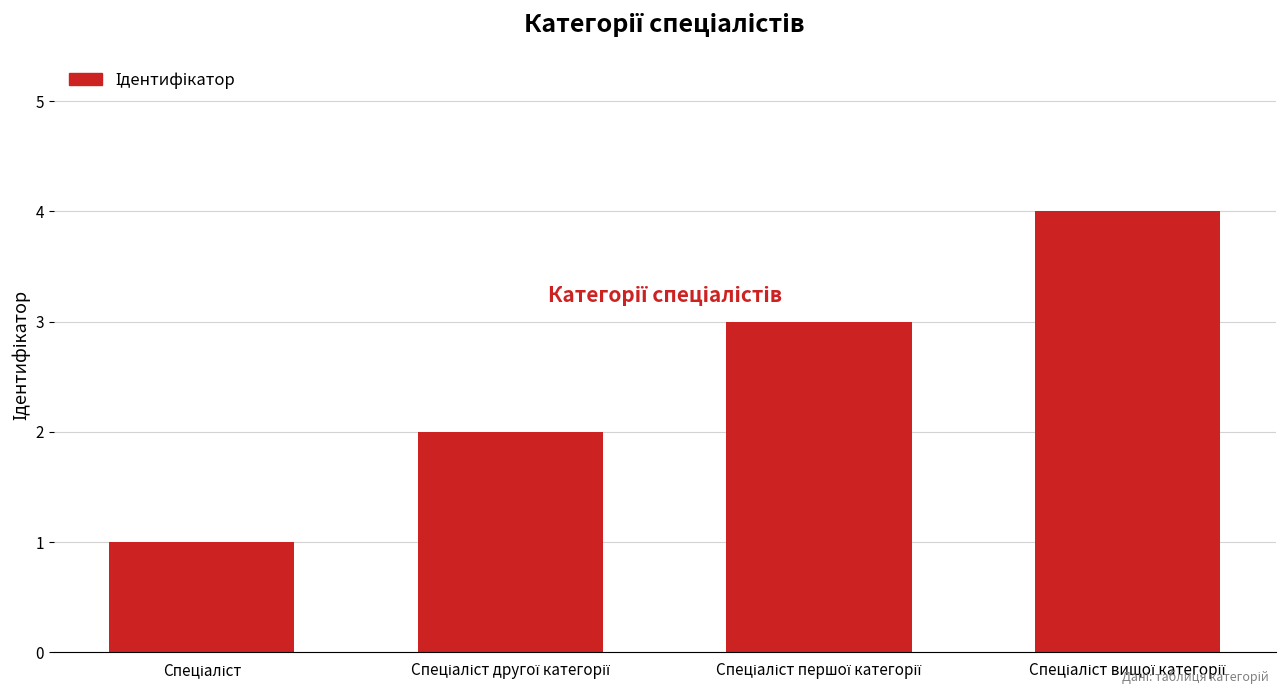

What is the sum of all values?

10